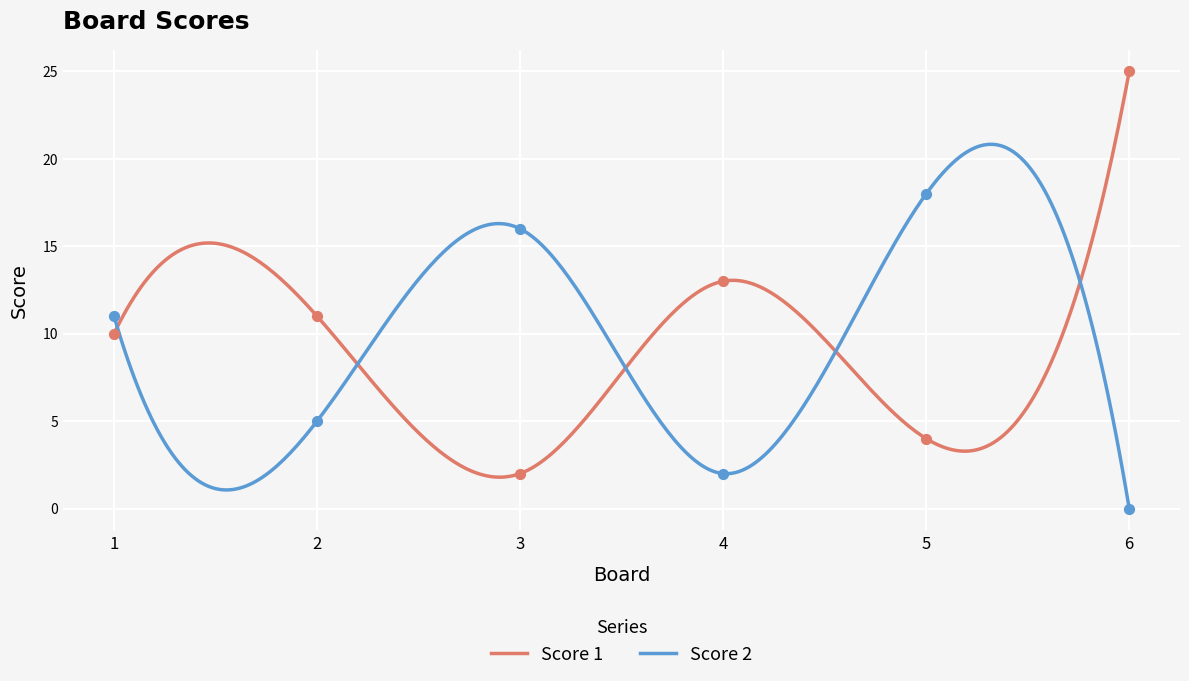

Which series has the largest total across all categories?

Score 1